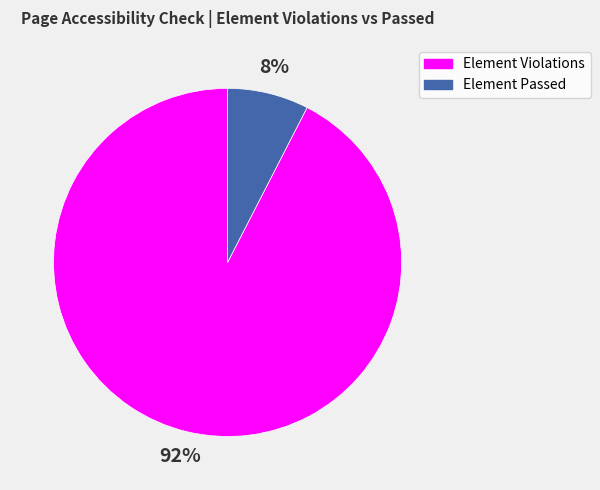

Count the number of slices in the pie.

2